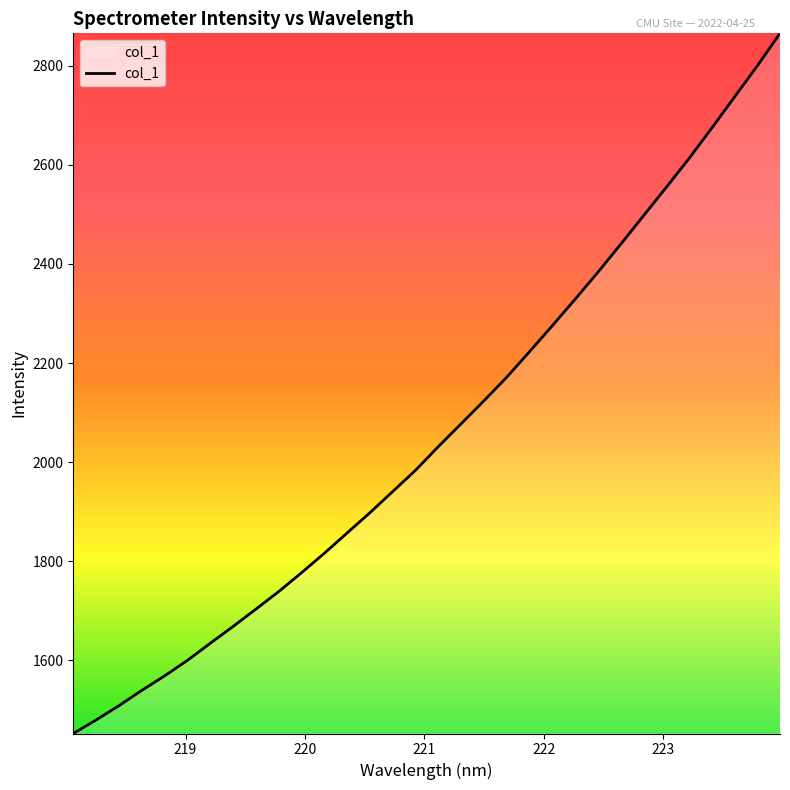

Does the chart display data point markers on the line(s)?

No